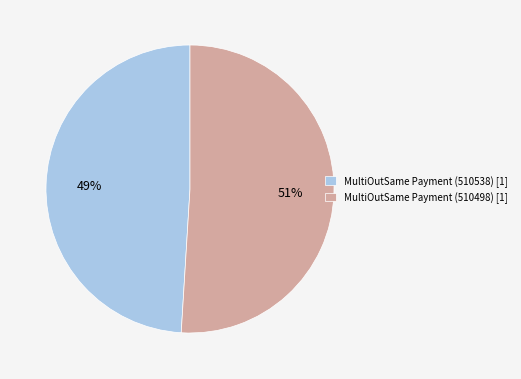

Between MultiOutSame Payment (510498) [1] and MultiOutSame Payment (510538) [1], which is larger?

MultiOutSame Payment (510498) [1]